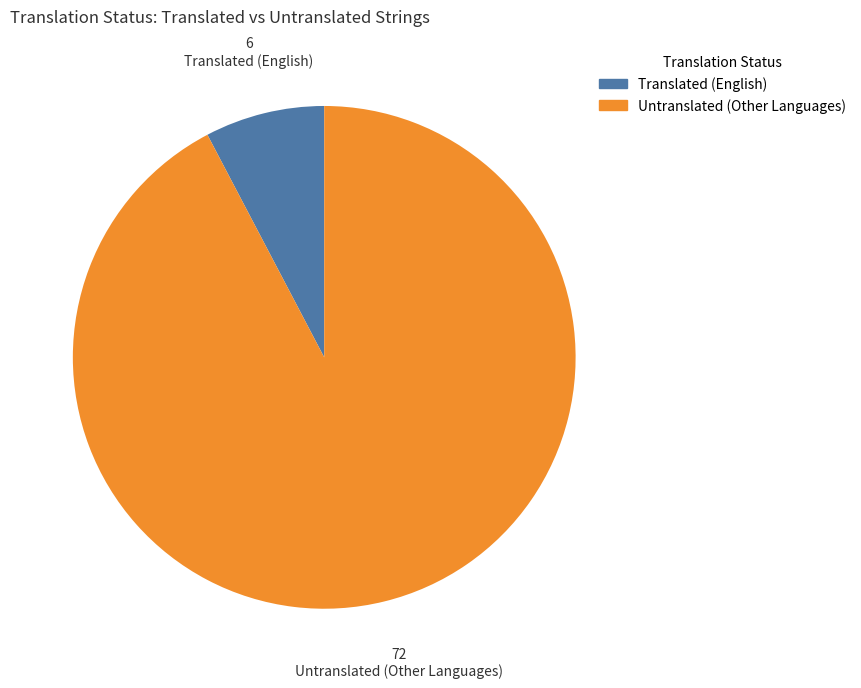

Which category has the smallest portion of the pie?

Translated (English)